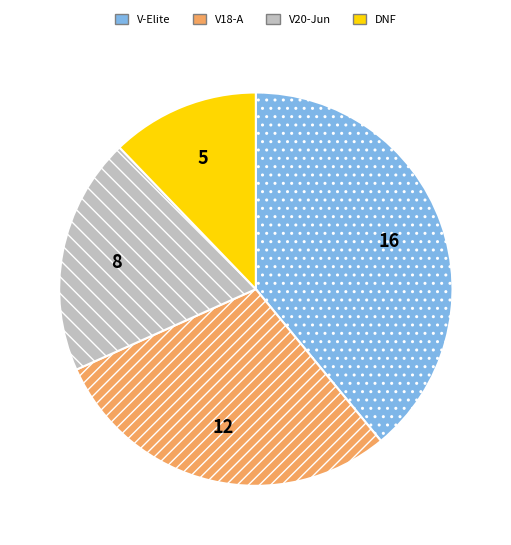

Between DNF and V20-Jun, which is larger?

V20-Jun